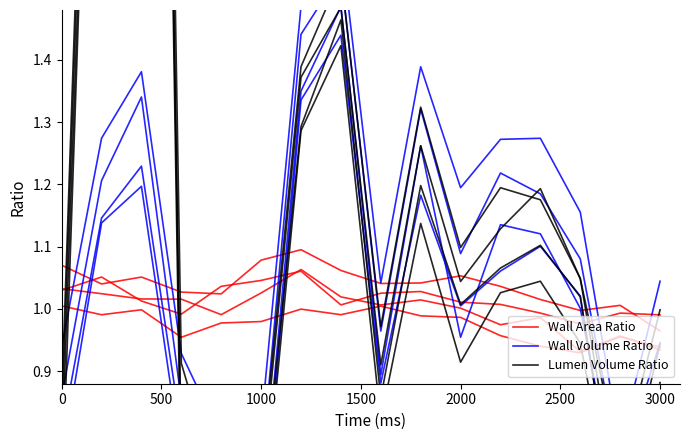

Which series has the widest spread of values?

Lumen Volume Ratio